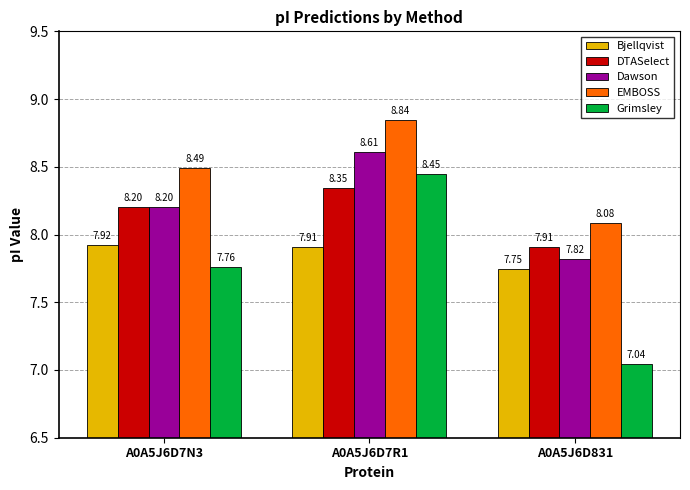

The value of Grimsley at A0A5J6D831 is 3.5. True or false?

False